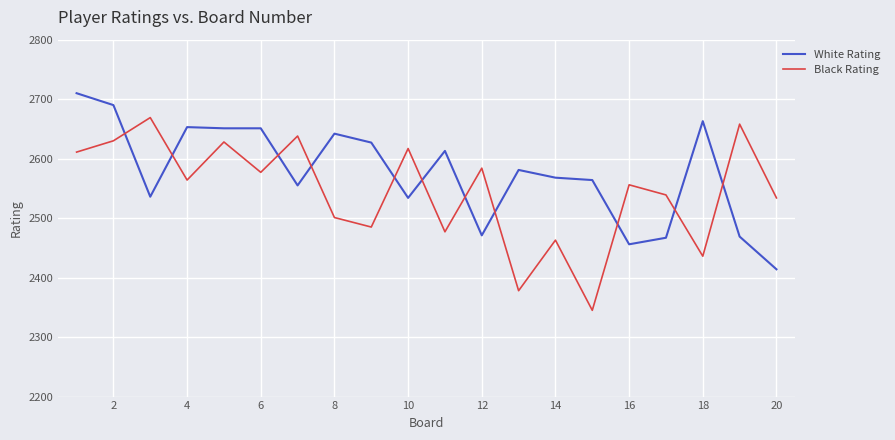

How many times do White Rating and Black Rating cross each other?

11